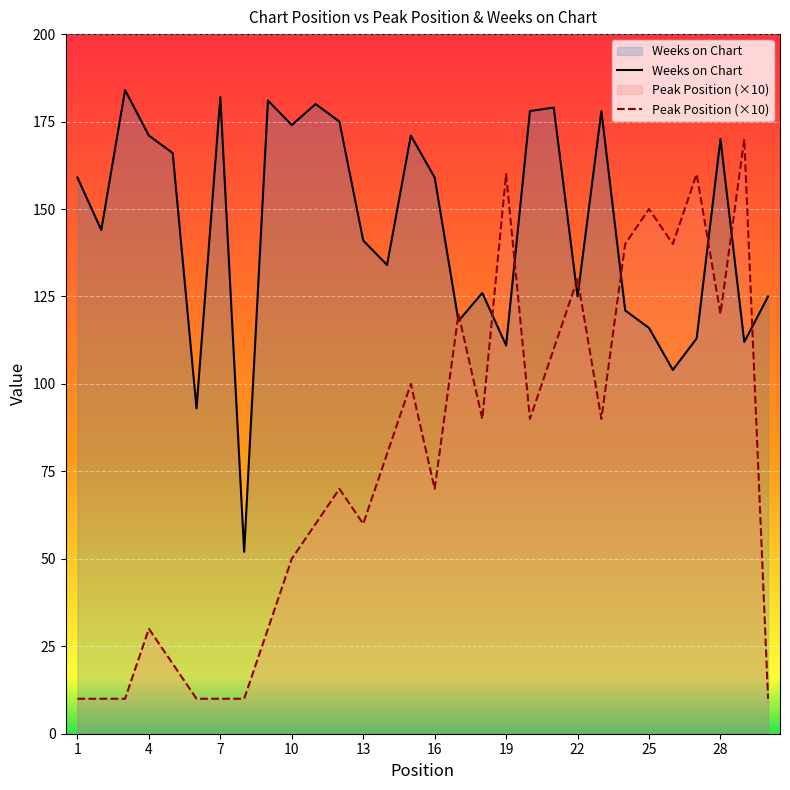

What is the sum of the Weeks on Chart values at 22 and 16?

284